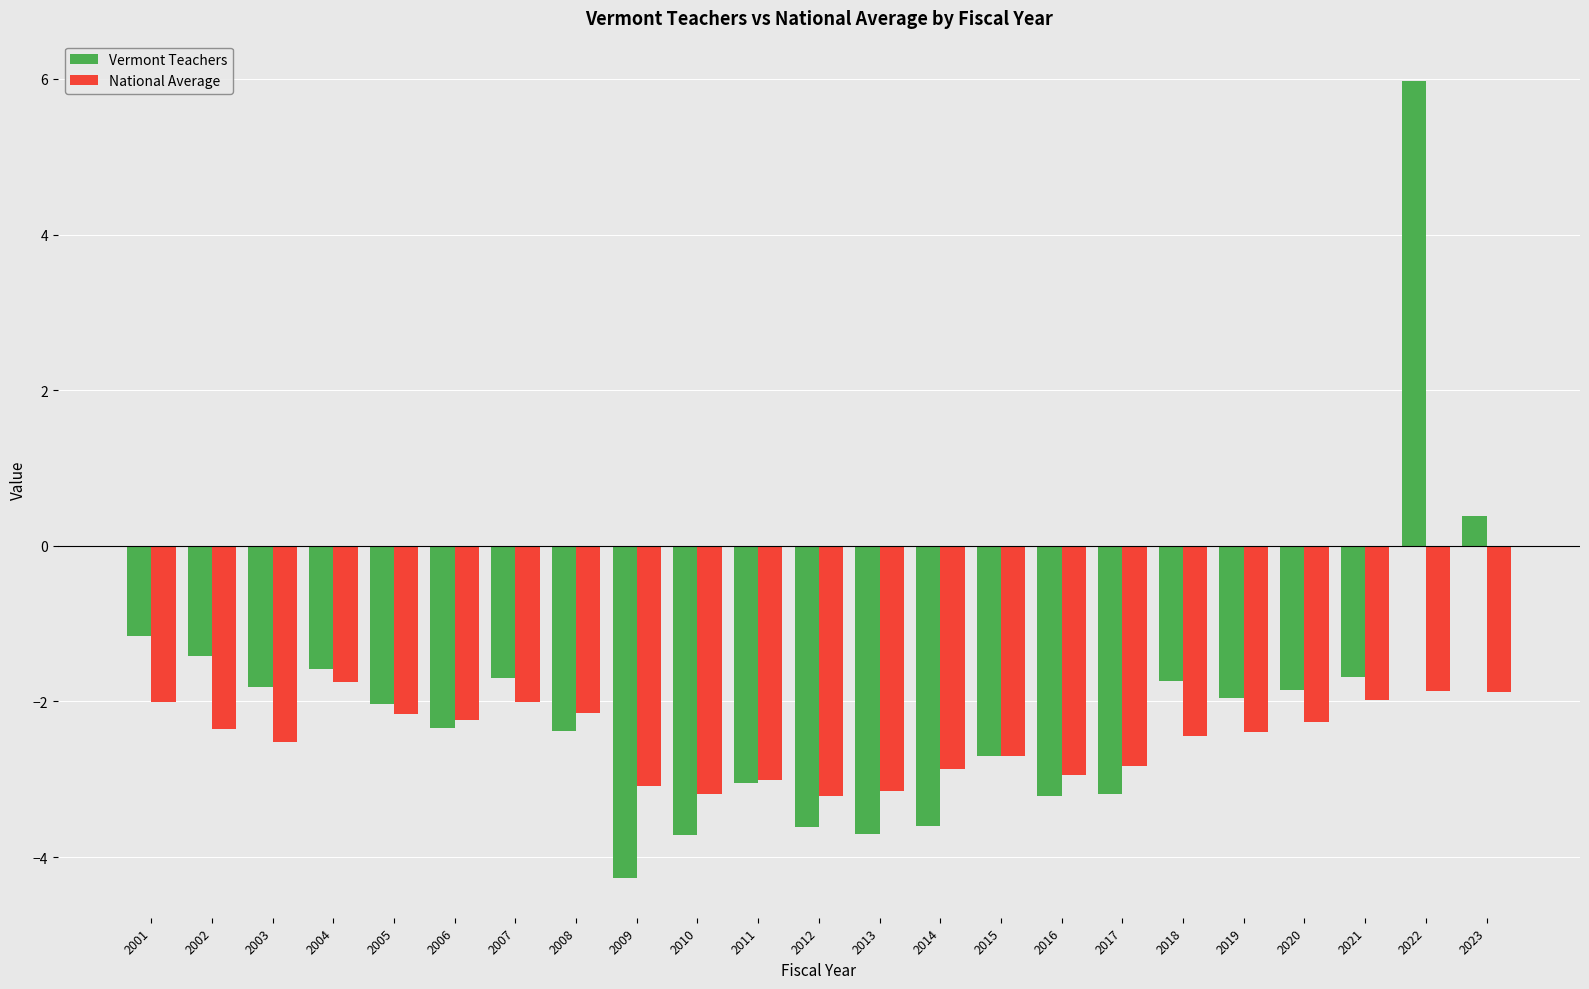

What is the minimum value for National Average?

-3.2